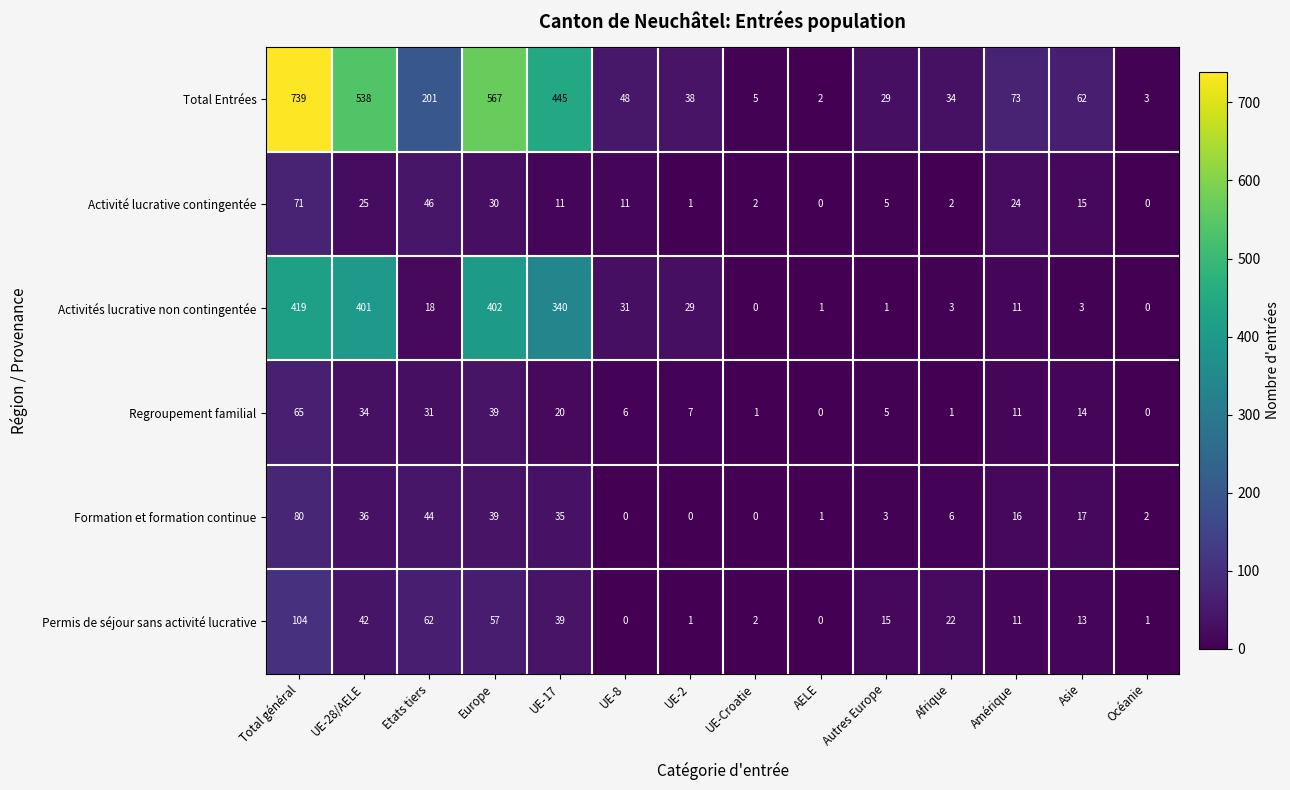

What is the total value across all series at AELE?

4